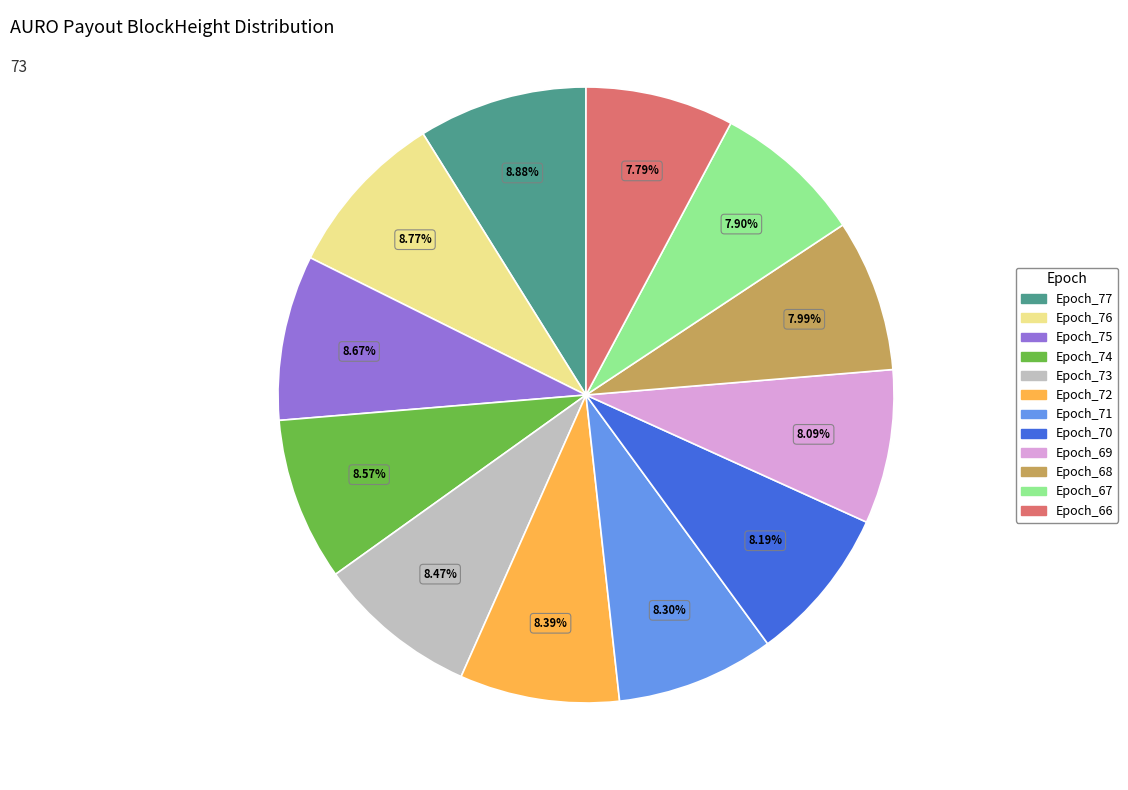

How many slices are in this pie chart?

12